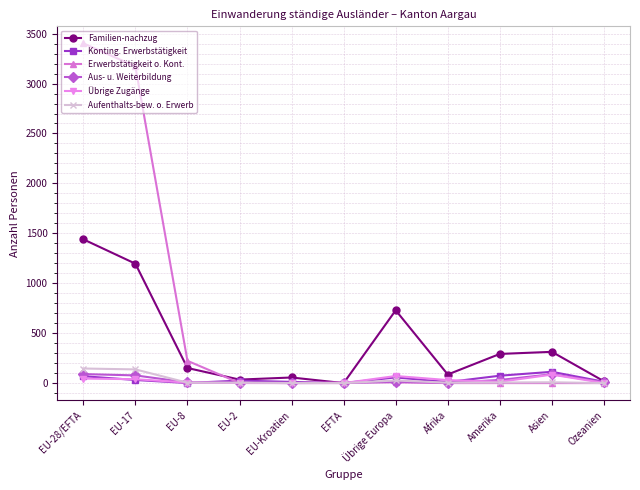

What is the greatest value displayed?

3403